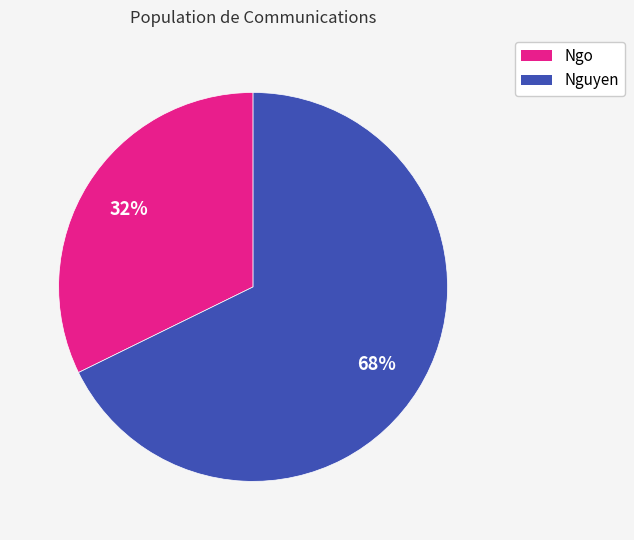

Is the sum of Ngo and Nguyen greater than half?

Yes